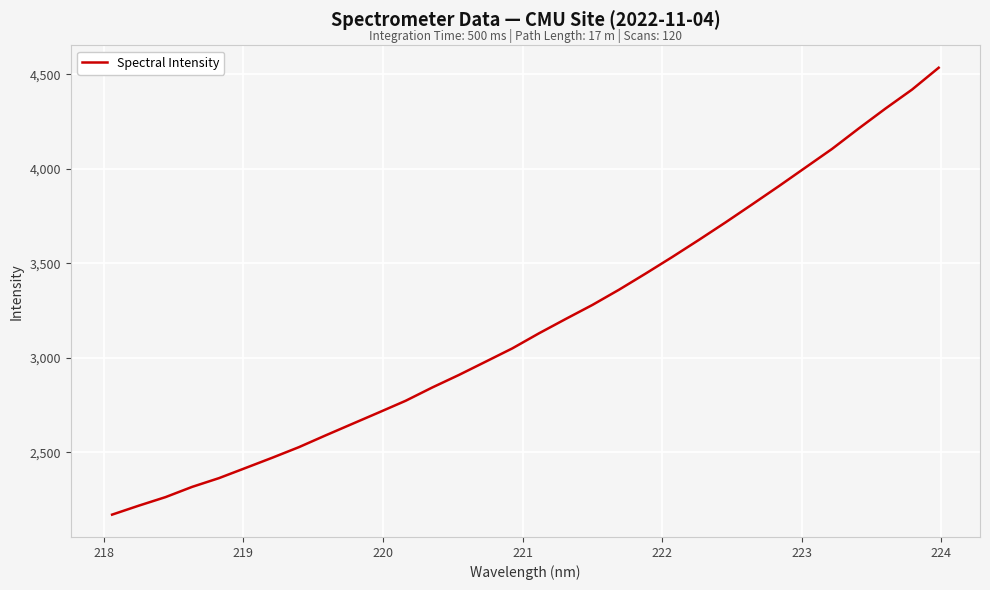

What is the difference between the maximum and minimum values?

2364.7